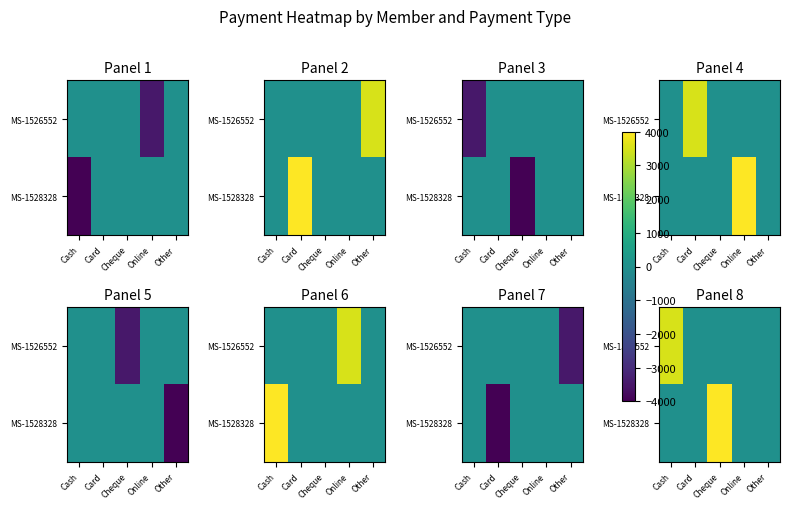

The MS-1528328 series shows 2021 at Cash. True or false?

False